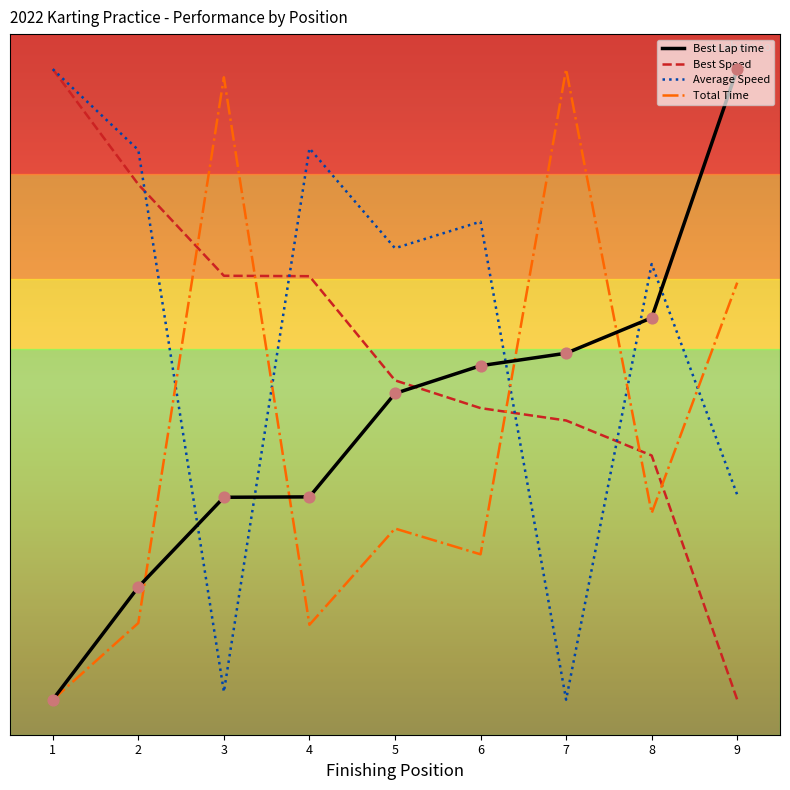

At how many categories does at least one series exceed 51?

9